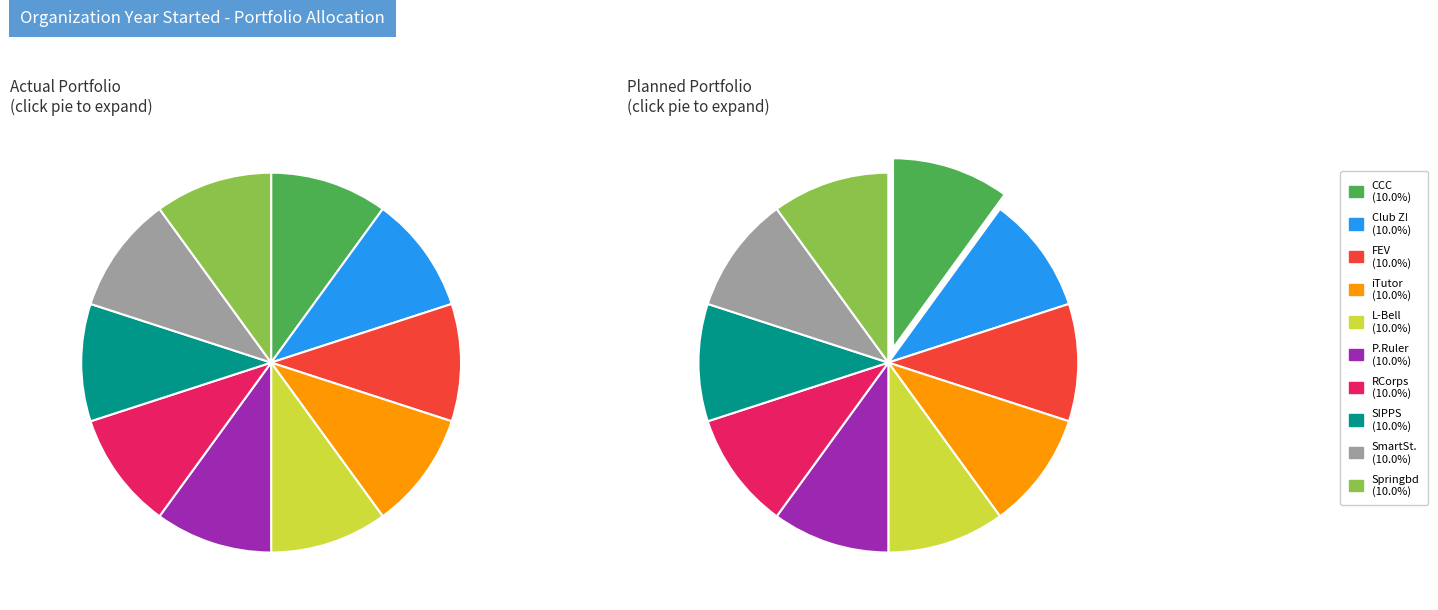

Is there a majority slice in this chart?

No